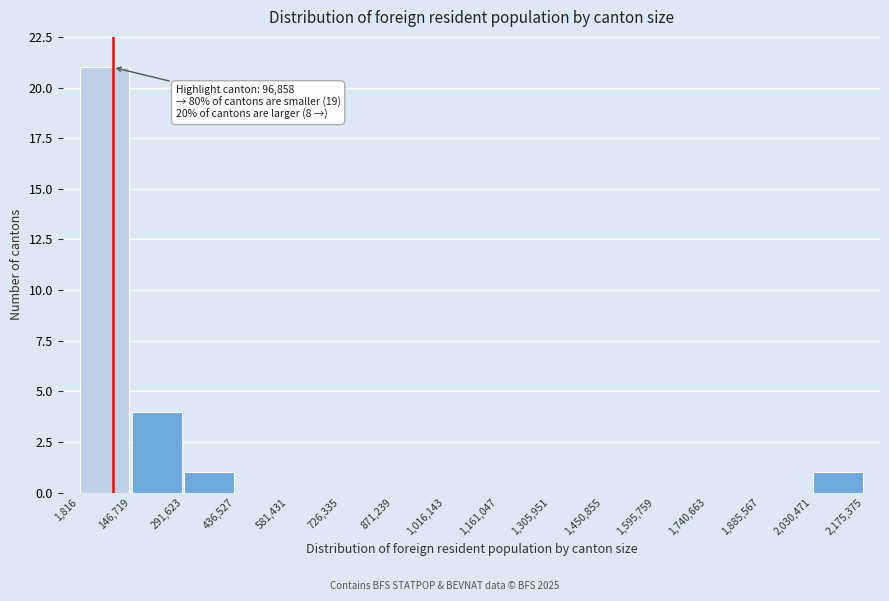

Over which range of the x-axis is the bar tallest?

1,816 to 146,719